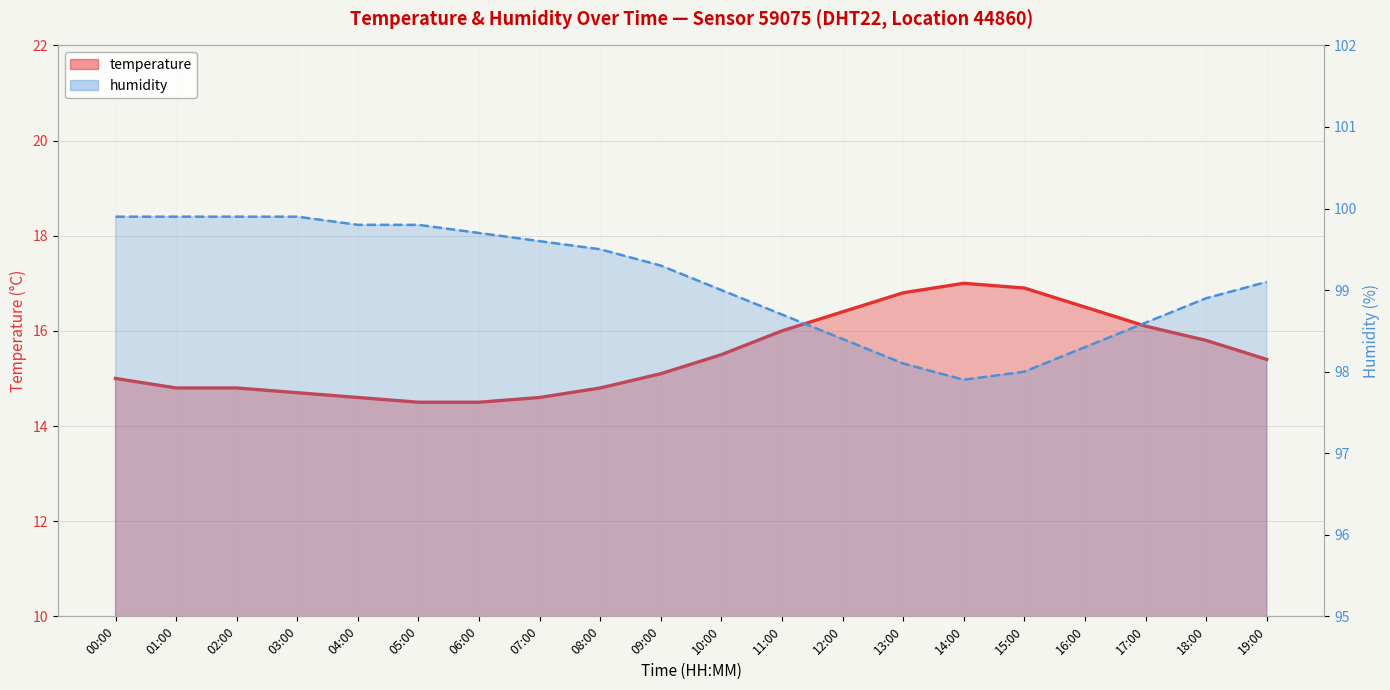

True or false: humidity has more than 1 points higher than both neighbors.

False